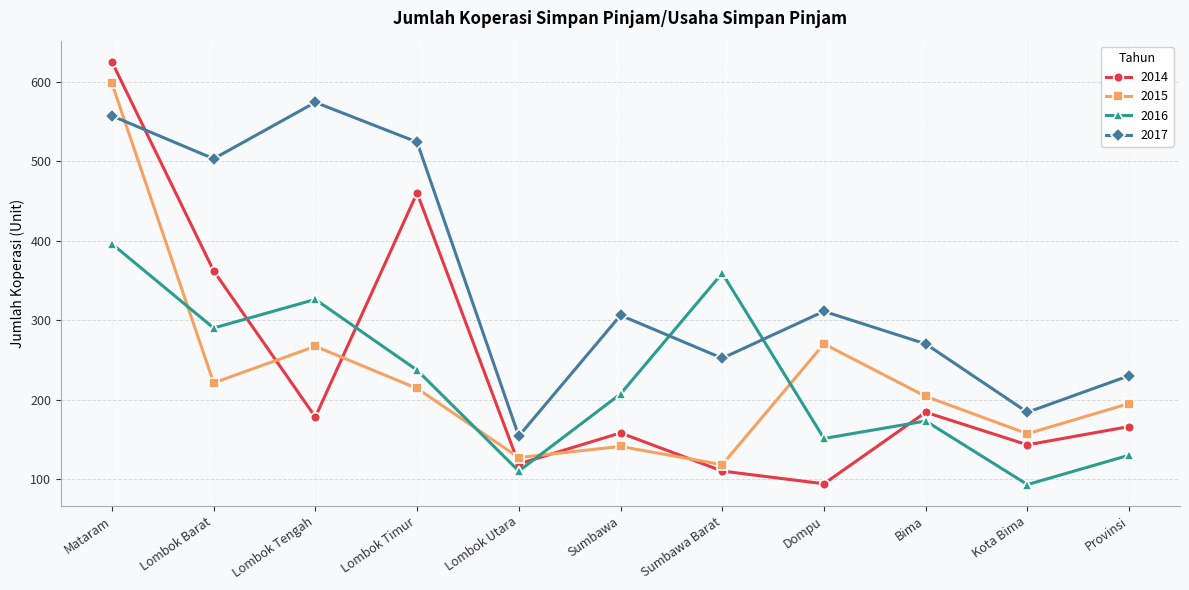

What is the value of the 2017 point at the 5th from the left?

154